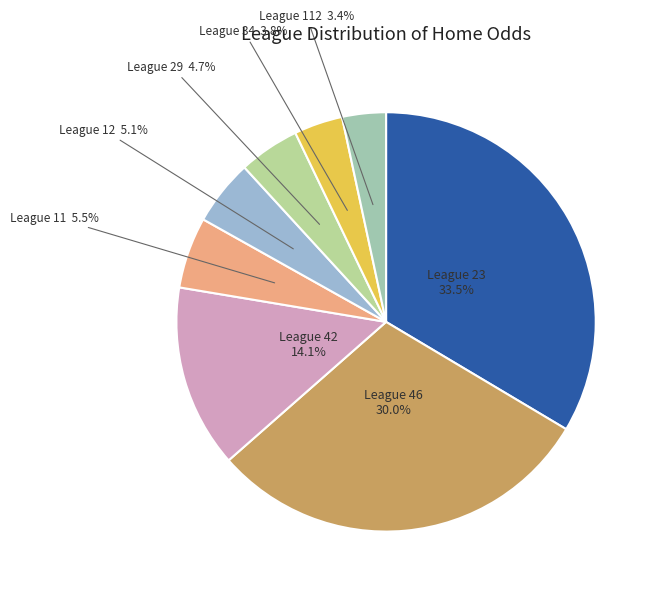

How many segments does this pie chart have?

8